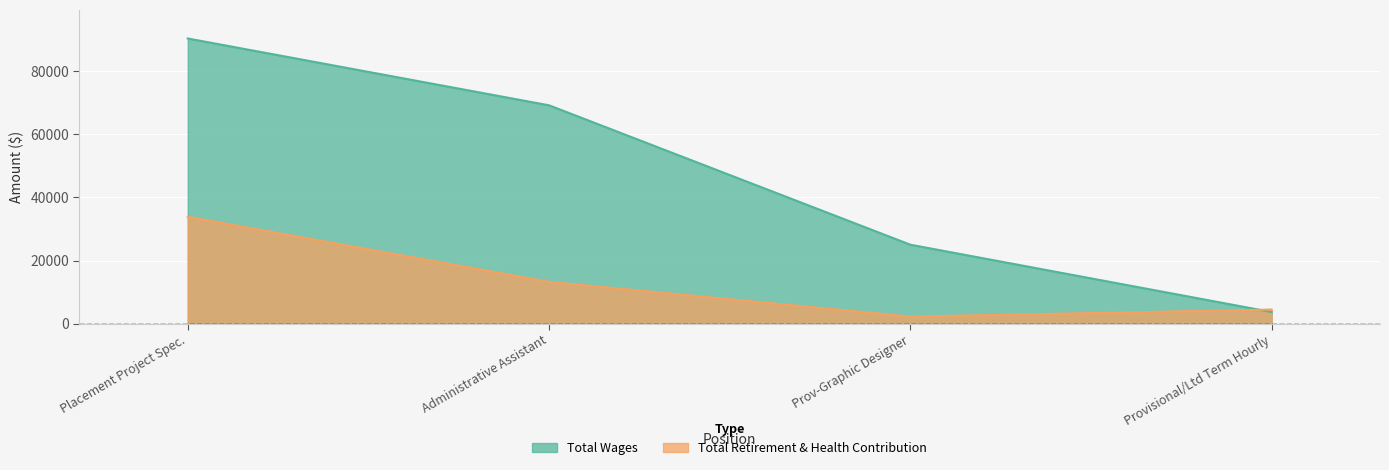

At Provisional/Ltd Term Hourly, list the series in order from largest to smallest.

Total Retirement & Health Contribution, Total Wages